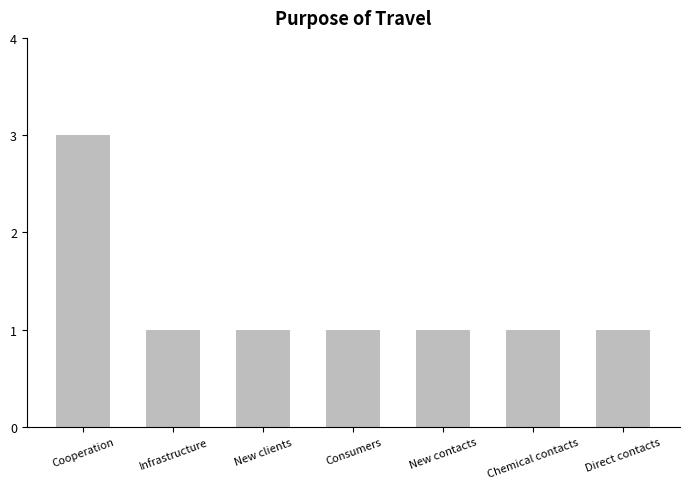

What is the sum of the values at Cooperation and Infrastructure?

4